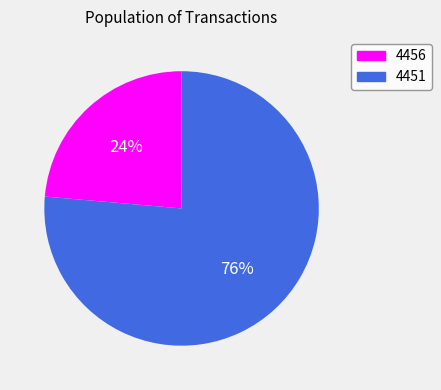

To the nearest percent, what is the average slice percentage?

50%